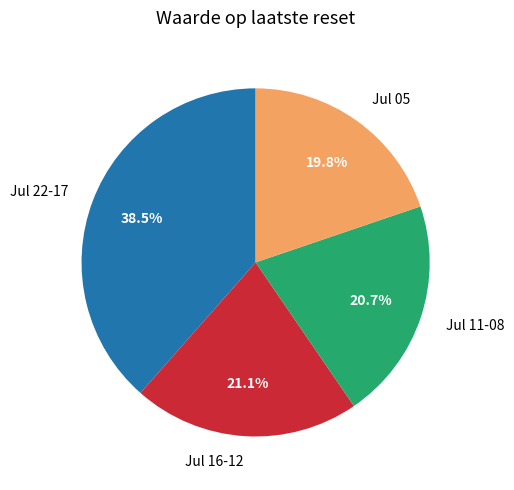

Do Jul 22-17 and Jul 11-08 together represent more than half of the pie?

Yes